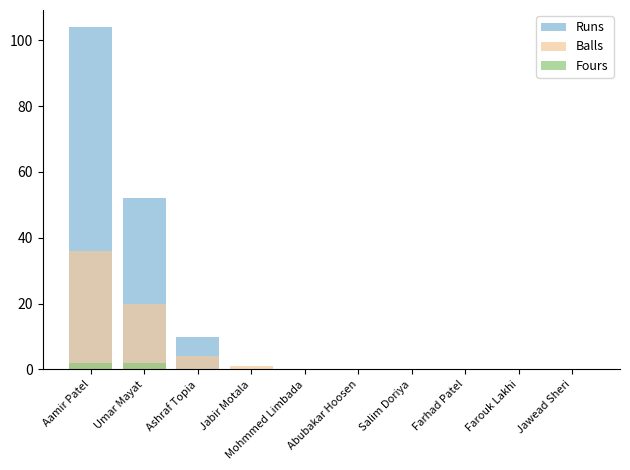

Reading left to right, list all the values displayed in this chart.

Runs: 104	52	10	0	0	0	0	0	0	0
Balls: 36	20	4	1	0	0	0	0	0	0
Fours: 2	2	0	0	0	0	0	0	0	0